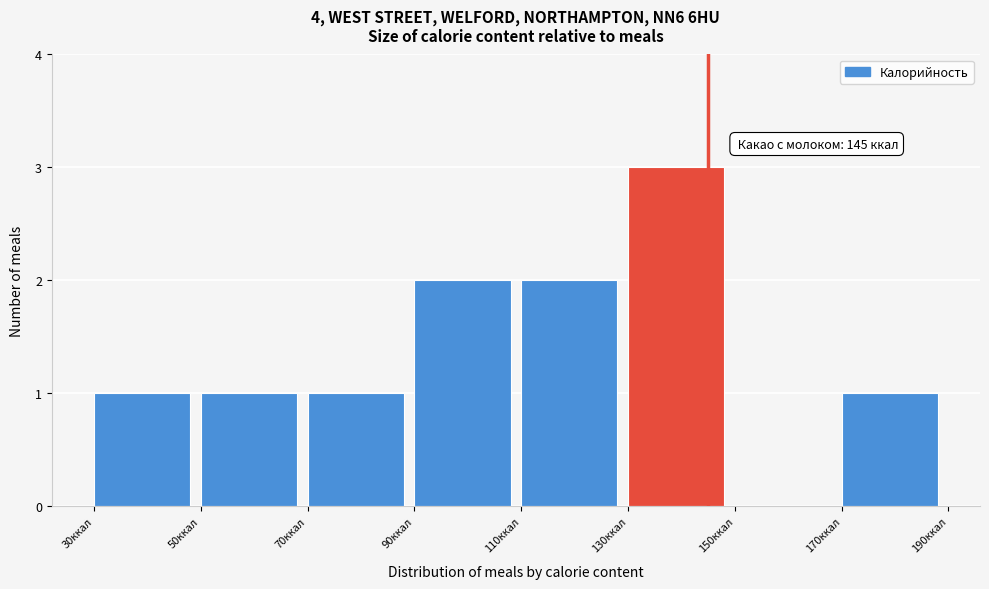

Which range on the x-axis has the tallest bar?

130 to 150